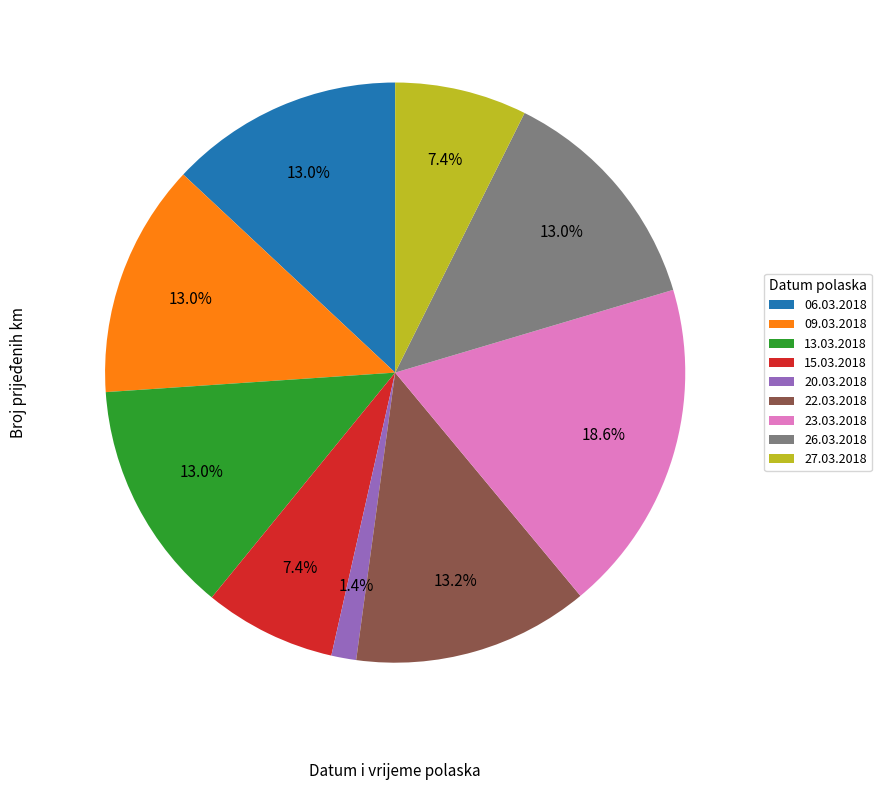

Is it true that 23.03.2018 is 19% of the pie?

True